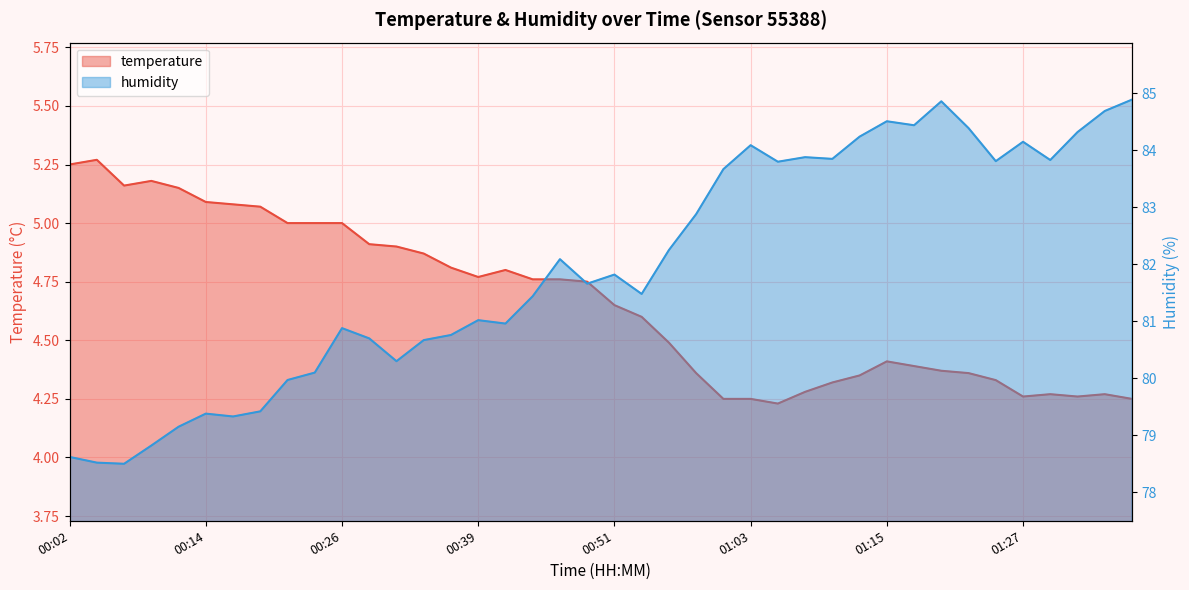

List the series in order of their peak value, lowest first.

temperature, humidity